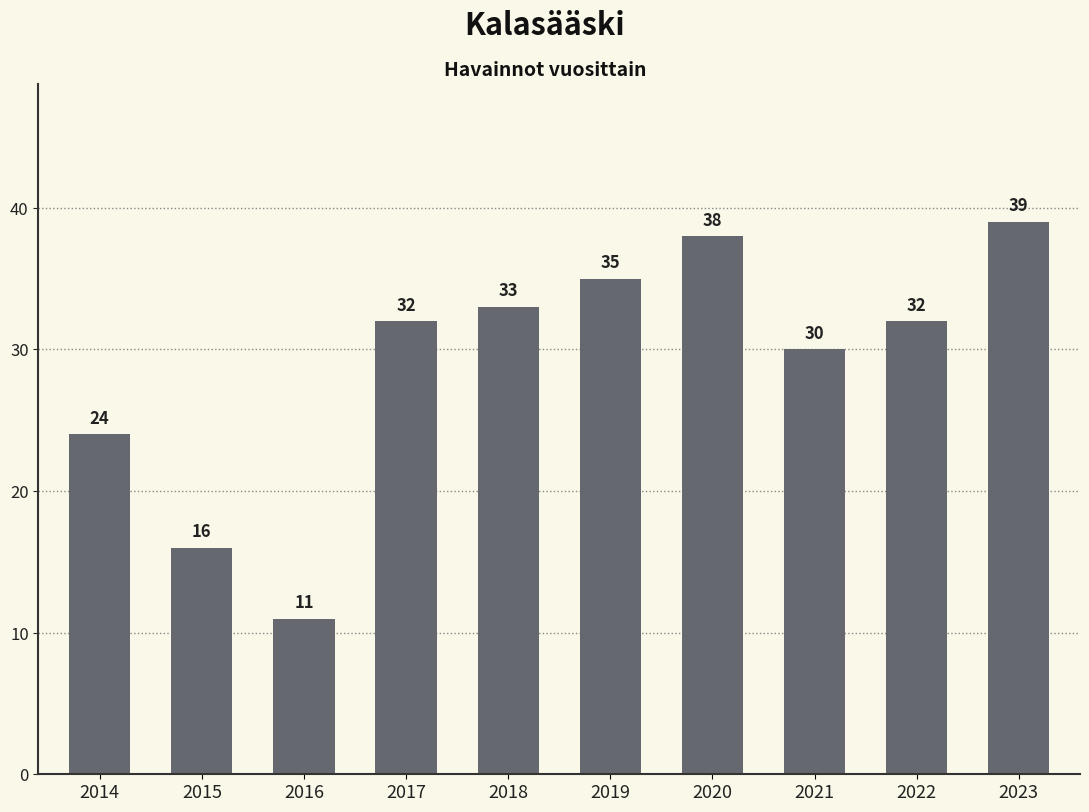

At which label is the value closest to 25?

2014